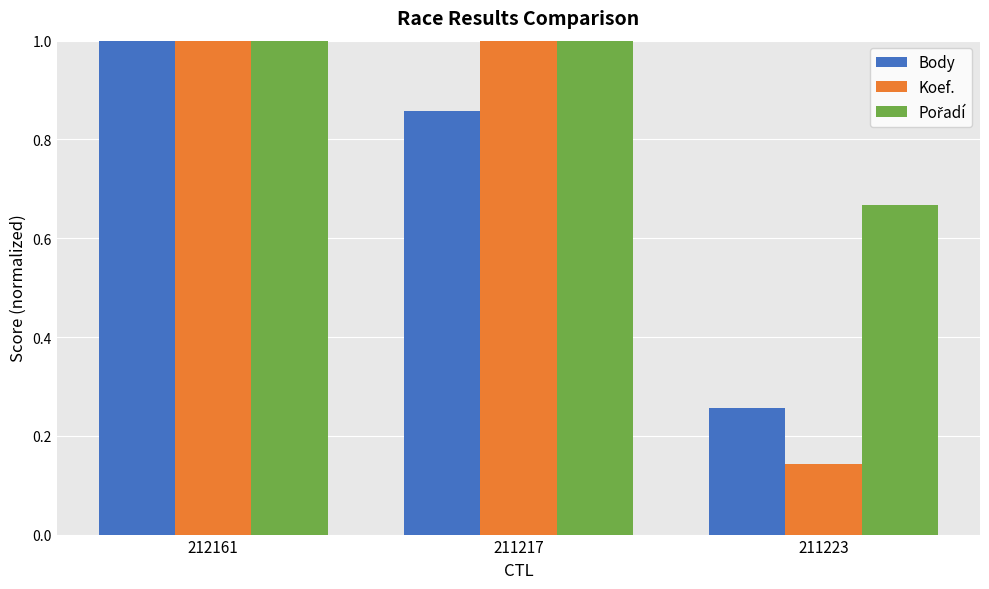

What is the sum of the Body values at 212161 and 211217?

1.9